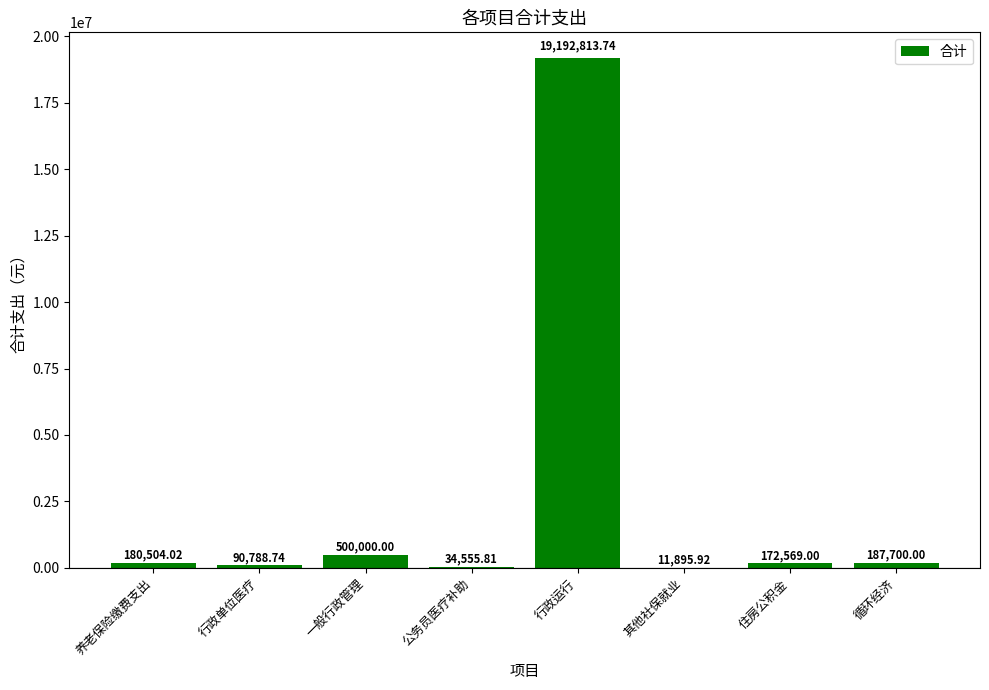

What is the sum of all values?

20370827.2